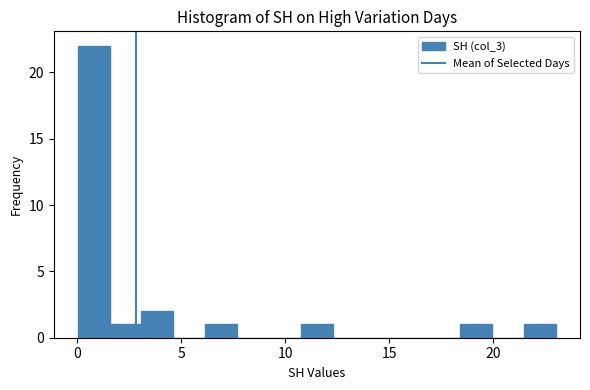

Read against the x-axis, roughly where is the centre of the tallest bar?

1.0